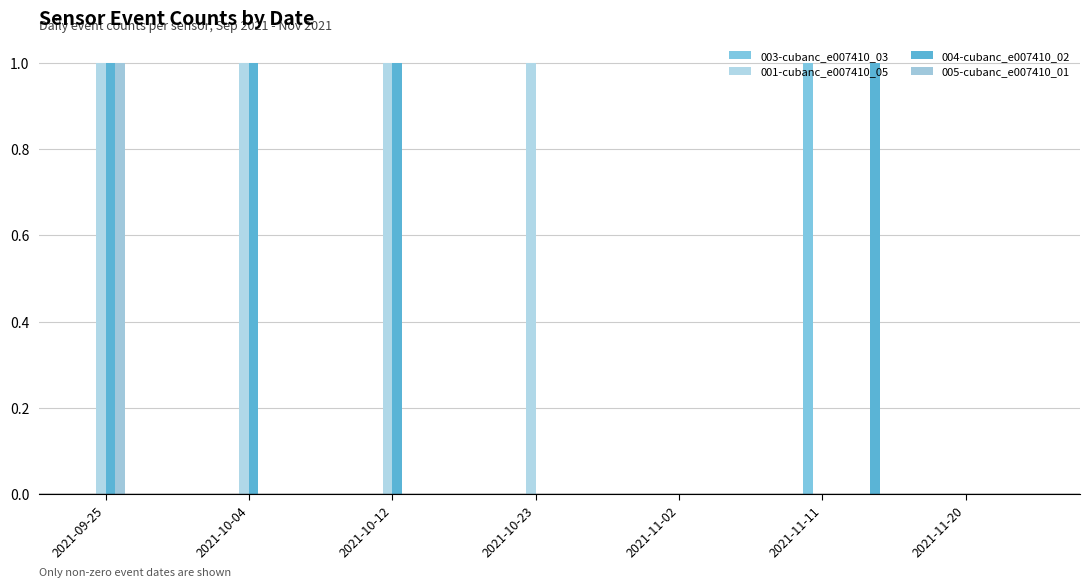

Count the number of data series in this chart.

4